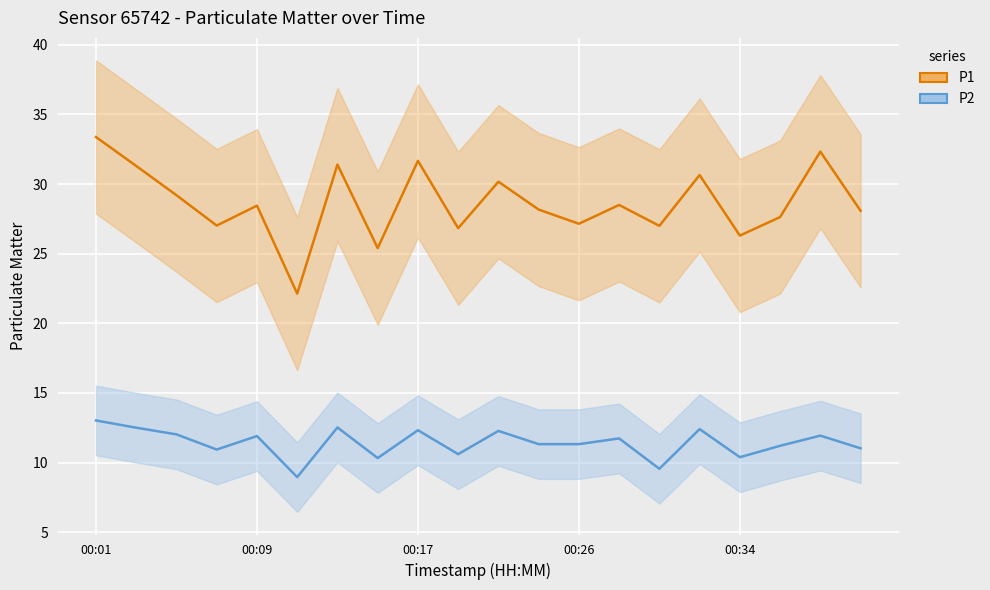

What is the difference between the second highest and minimum values in the P2 series?

3.6